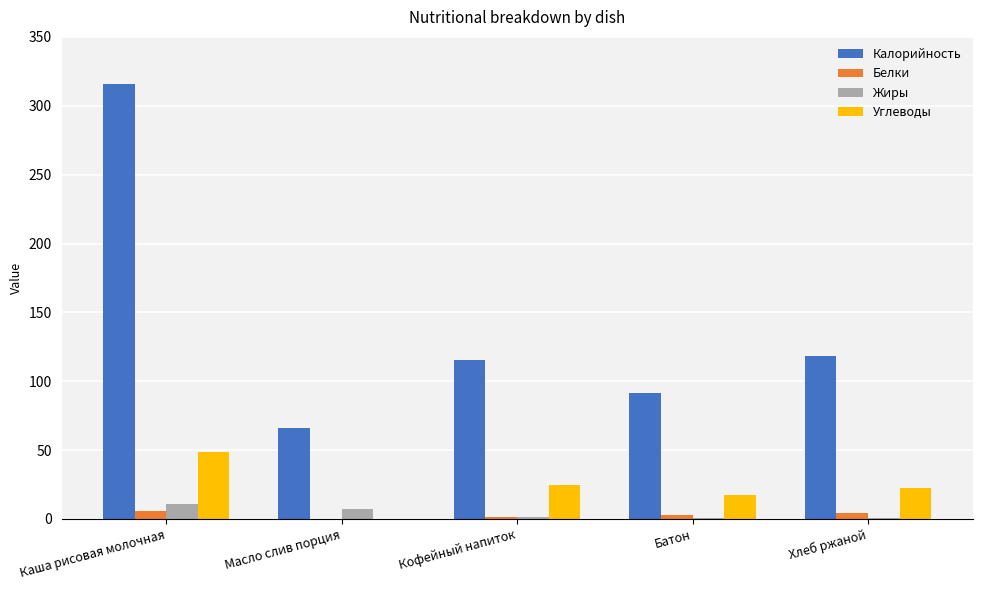

Between Масло слив порция and Хлеб ржаной, which series saw the biggest shift?

Калорийность